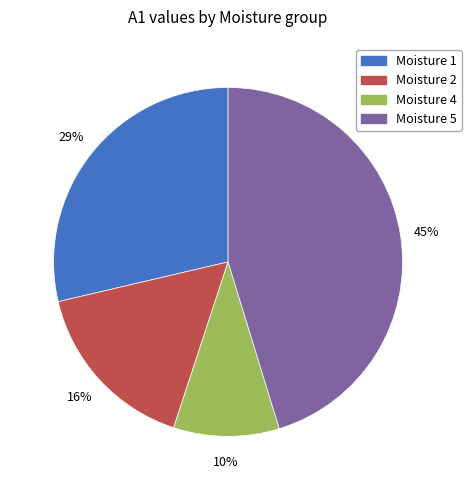

Does any single category account for the majority?

No